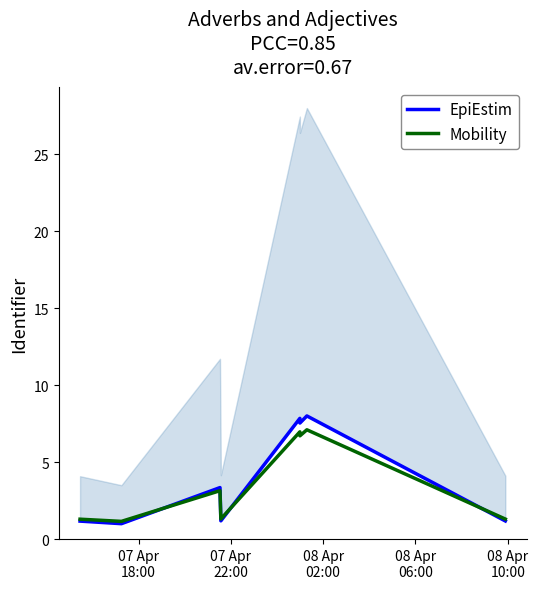

Count the number of data series in this chart.

2